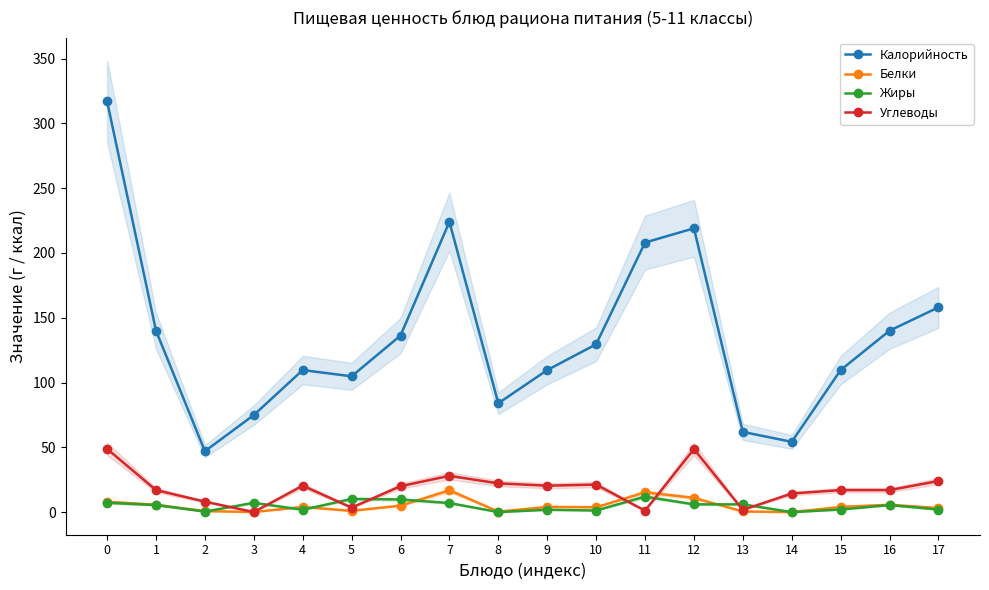

How many interior local valleys does the Белки series have?

5